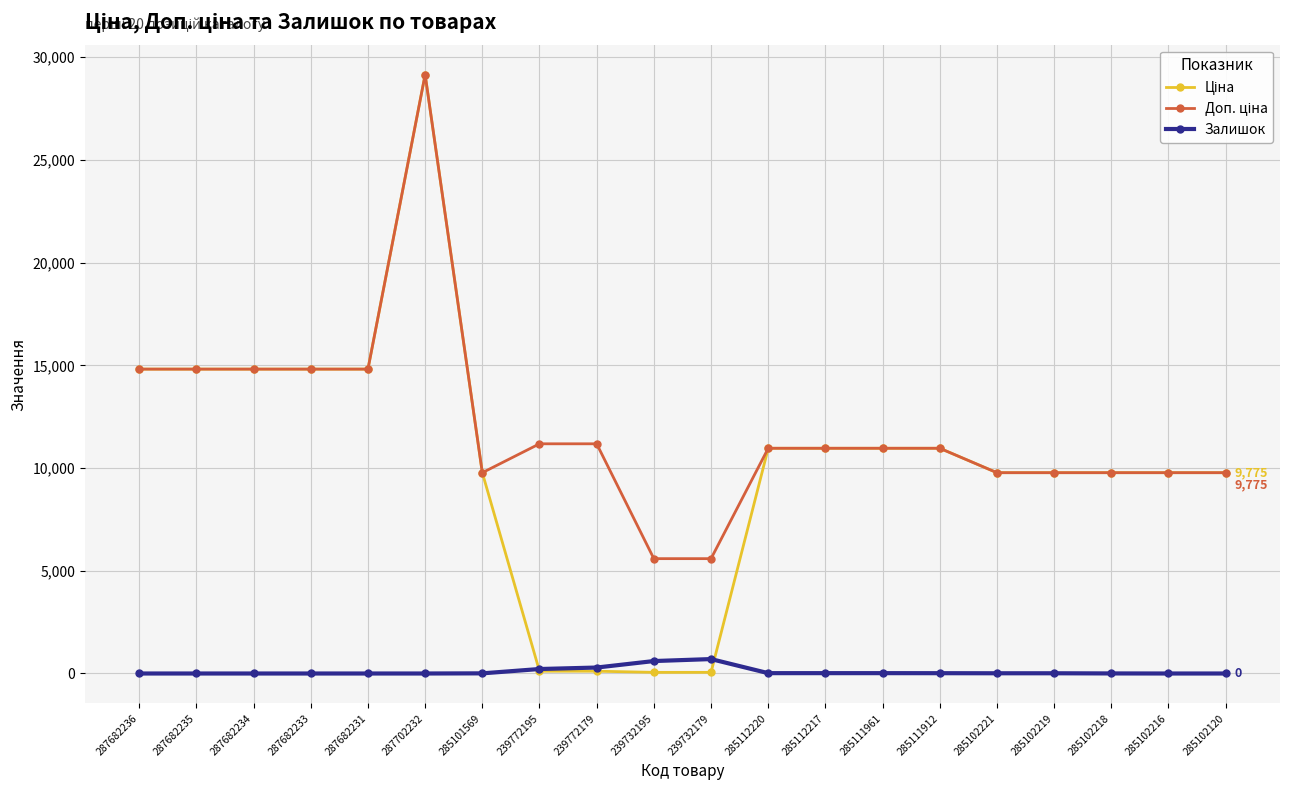

At how many categories does at least one series exceed 10286?

12